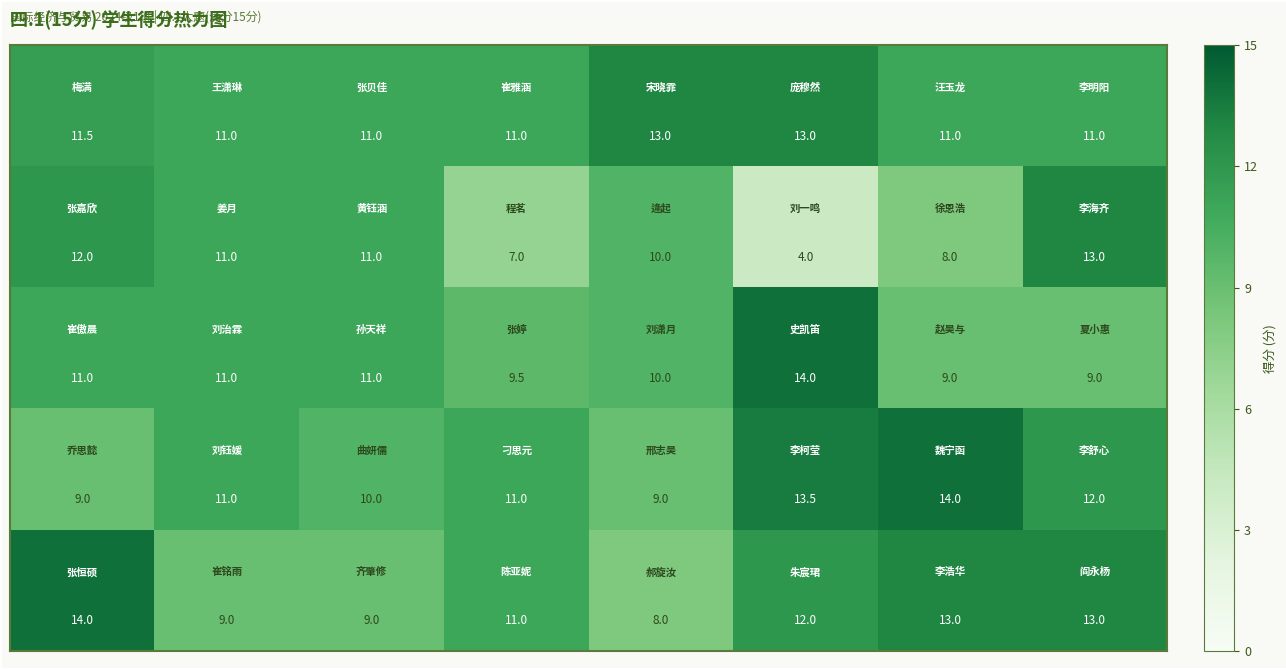

At how many categories does at least one series exceed 7?

8